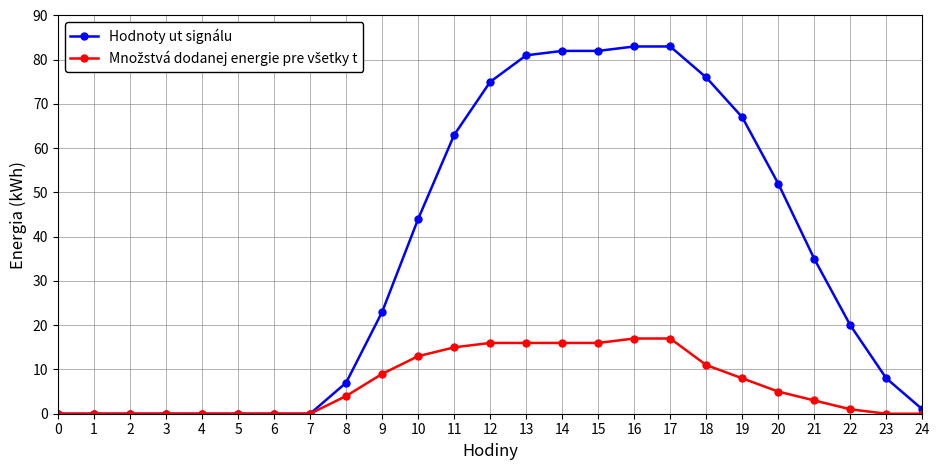

What is the value of the Hodnoty ut signálu point at the 21st from the left?

52